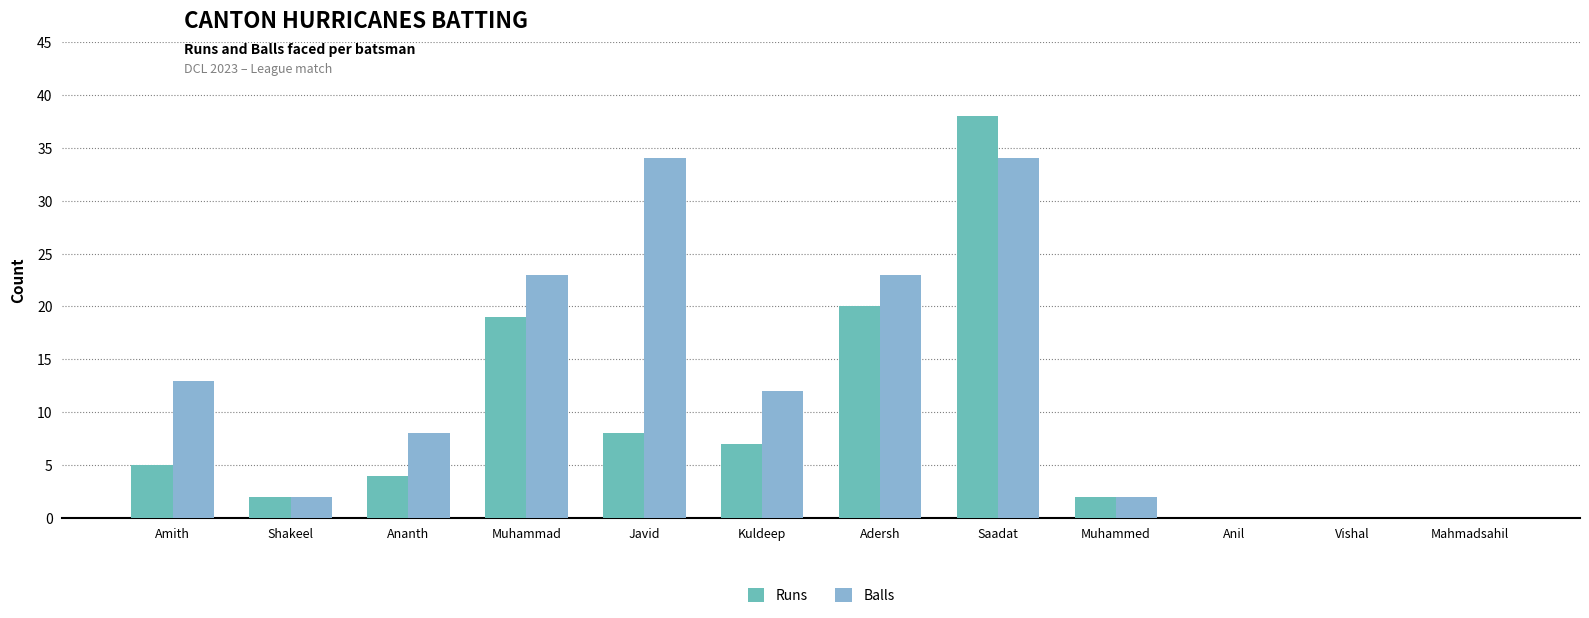

At which category is the sum across all series the highest?

Saadat